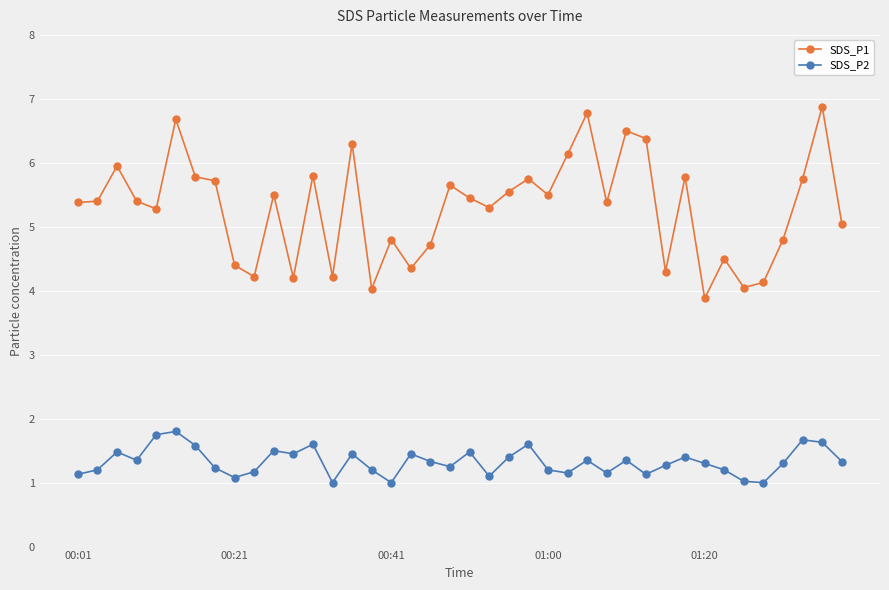

Which series has the widest spread of values?

SDS_P1